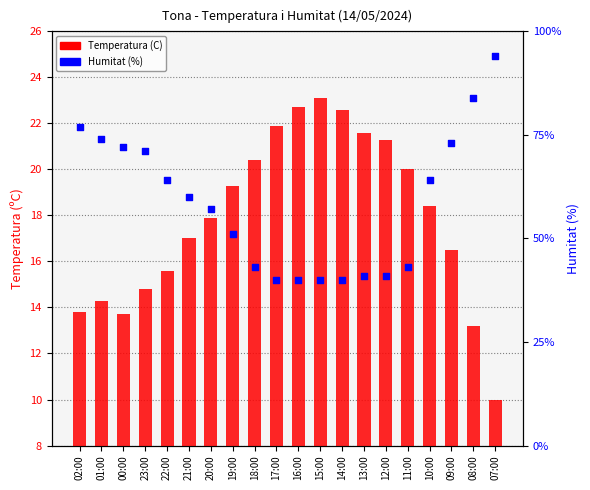

Which series contains the lowest Y value?

Temperatura (C)